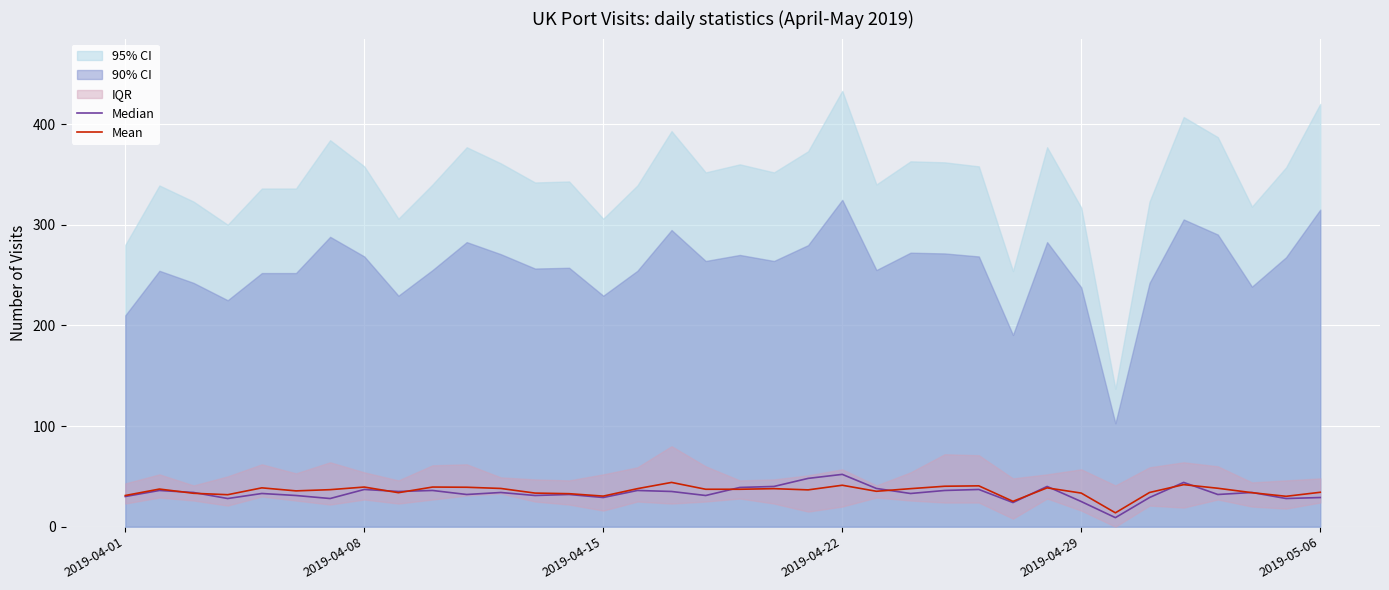

What is the maximum value for Mean?

44.0